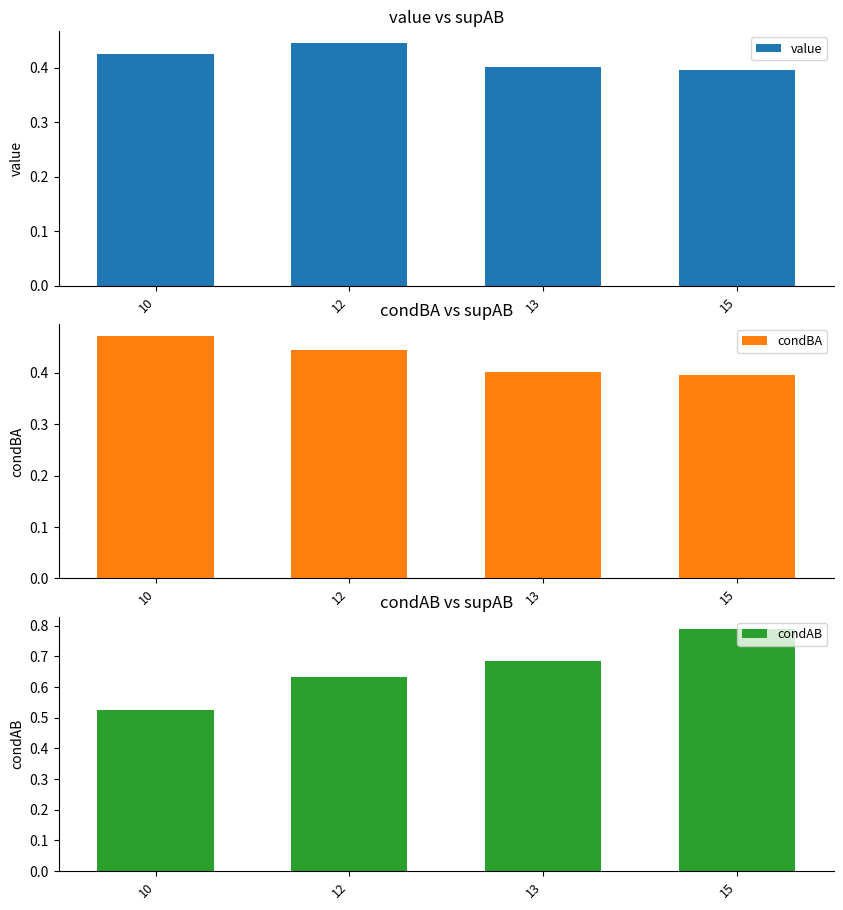

How many data points does each series have?

4